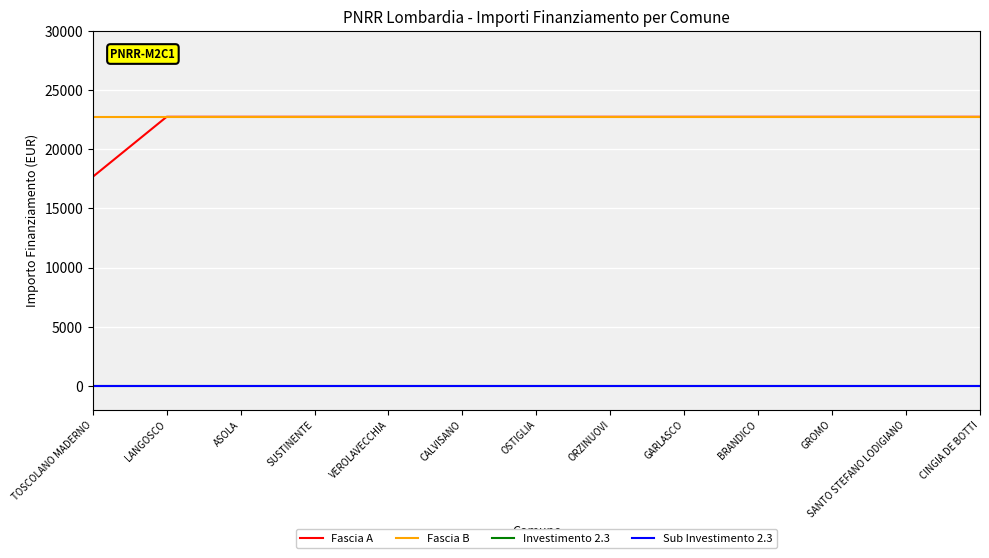

Does the chart have visible grid lines?

Yes